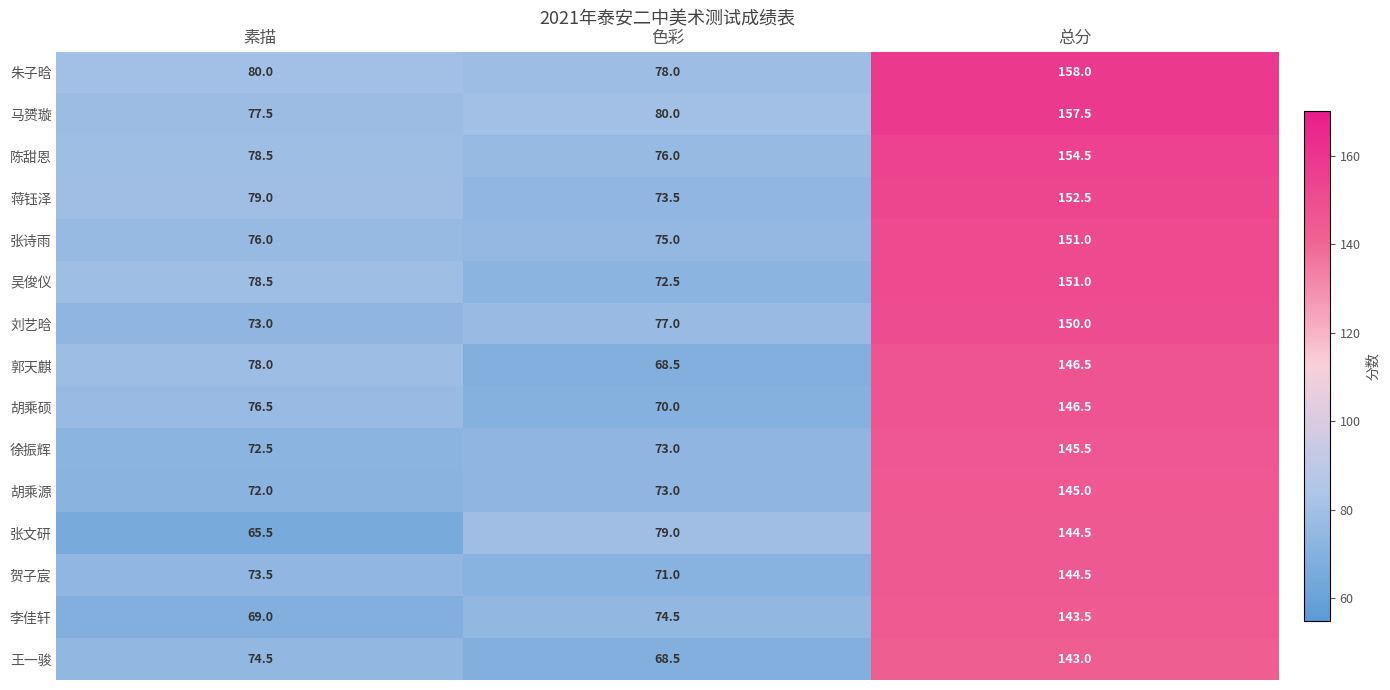

What is the spread (max minus min) of values at 总分?

15.0